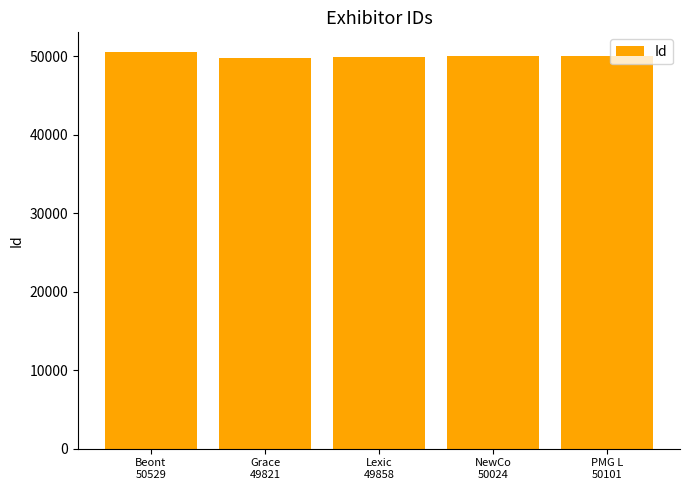

What is the smallest value displayed?

49821